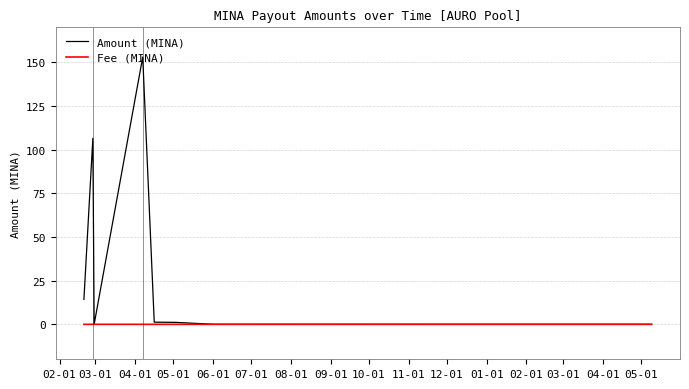

What is the sum of all Amount (MINA) values?

276.6